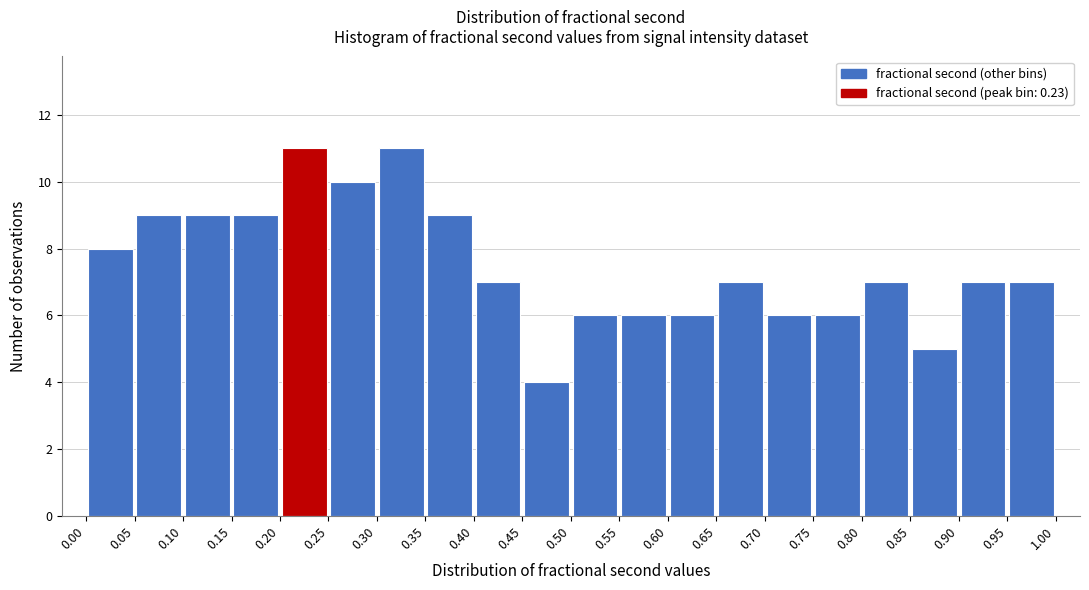

What is the height of the bar covering 0.15 to 0.20 on the x-axis? The values are not printed on the chart, so give them approximately, as read against the axis.

9